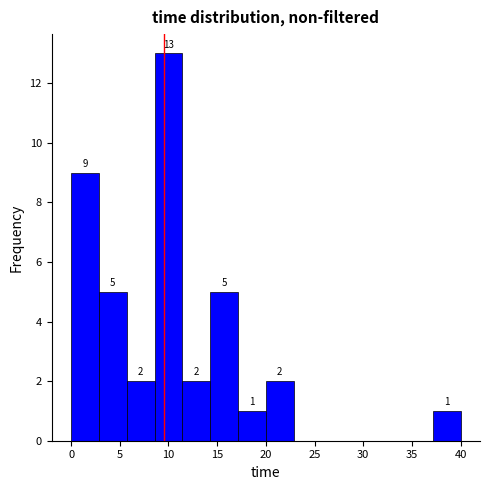

Which range on the x-axis has the tallest bar?

8.5 to 11.5